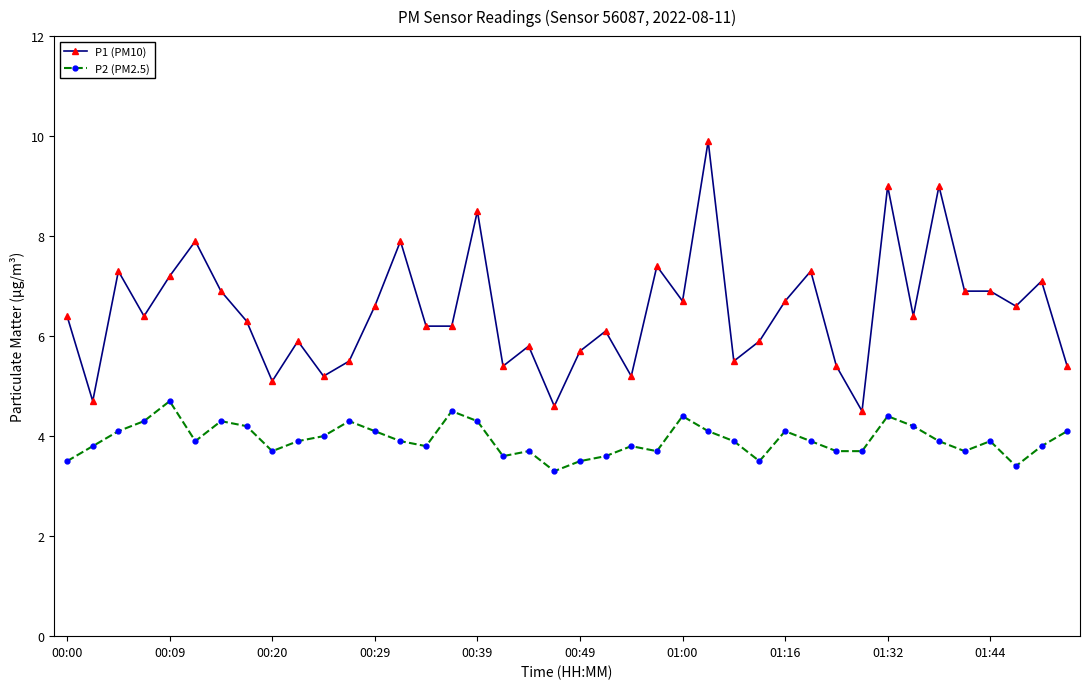

Which series has the largest total across all categories?

P1 (PM10)